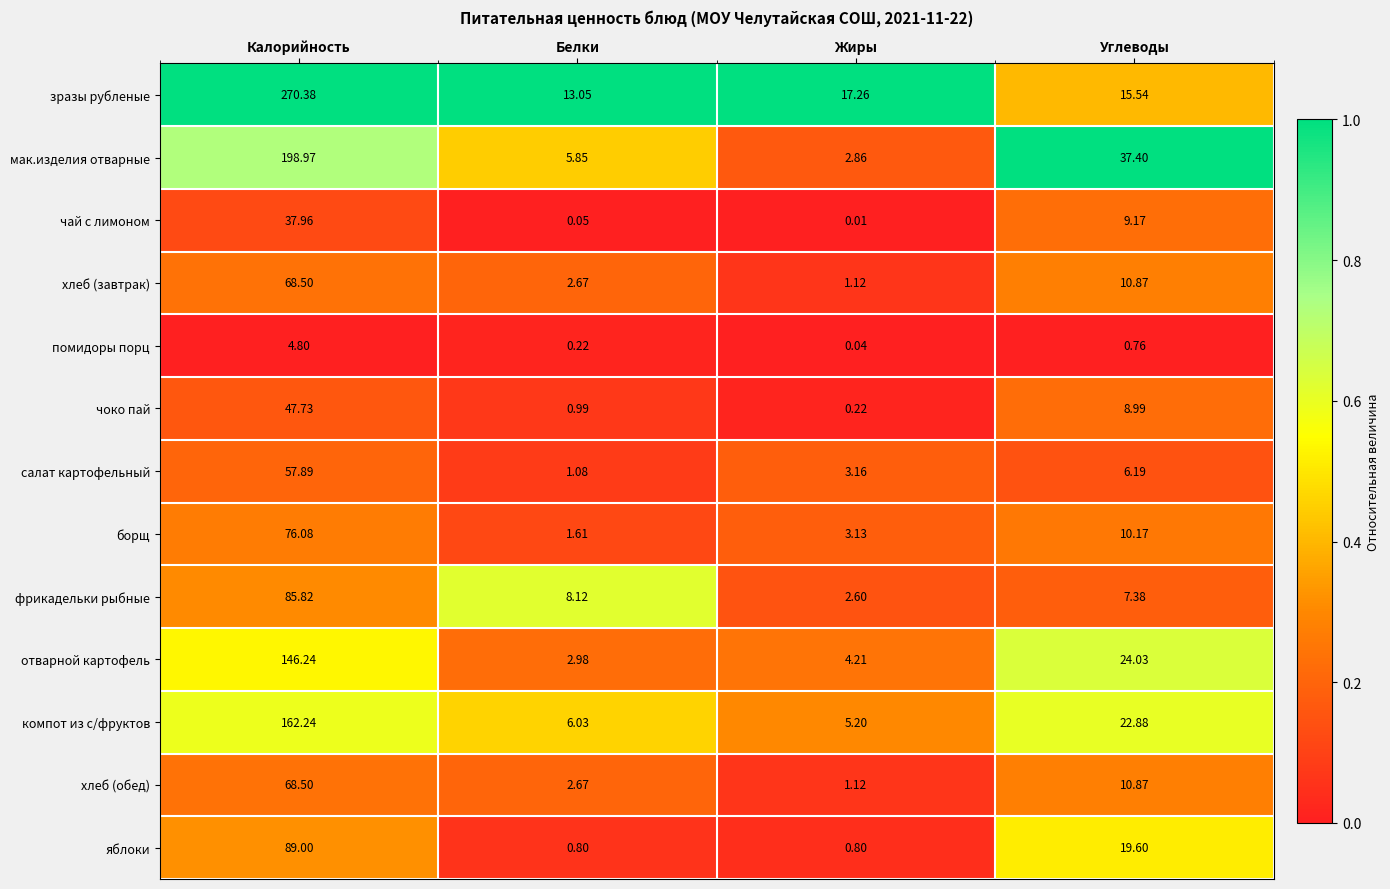

How many data points does each series have?

4